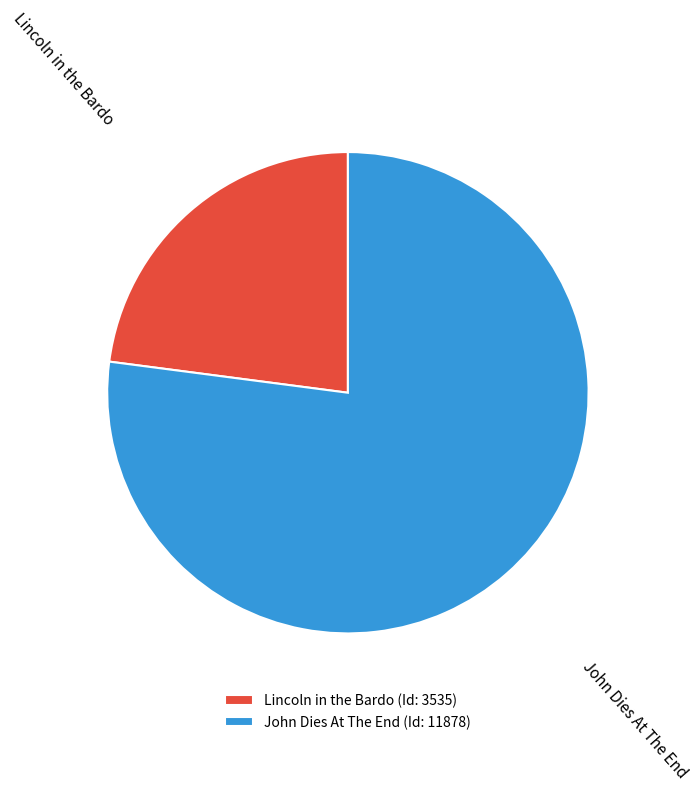

The John Dies At The End slice represents 77% of the pie. True or false?

True